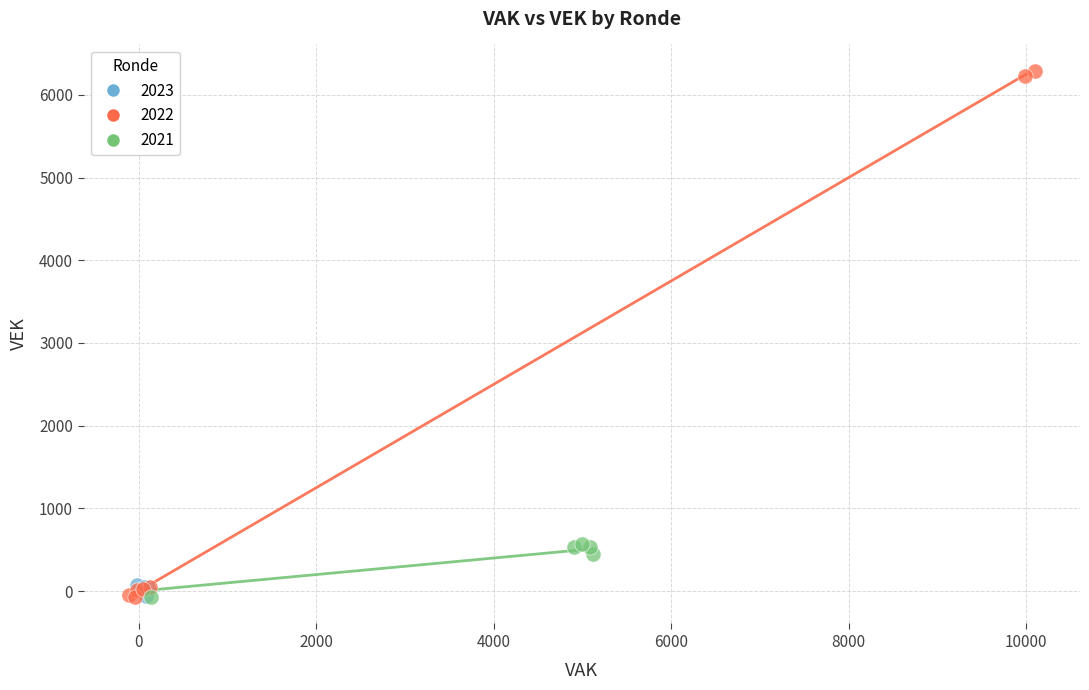

Which series contains the highest Y value?

2022